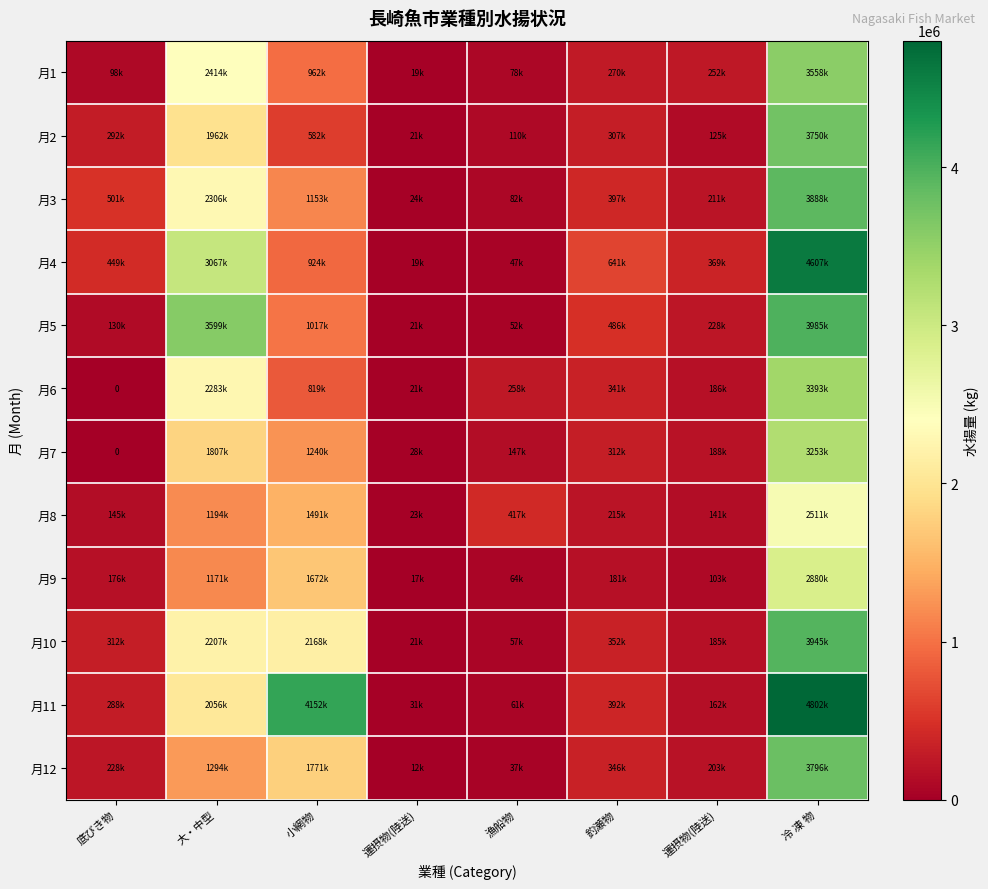

What is the average value of the 月11 series?

1493316